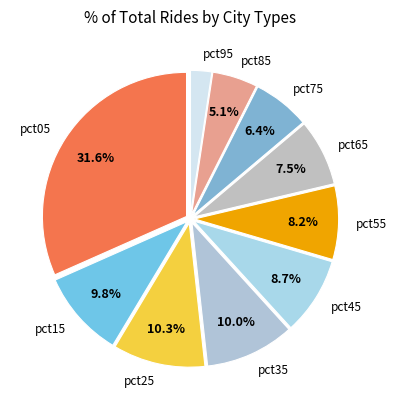

The pct35 slice represents 10% of the pie. True or false?

True